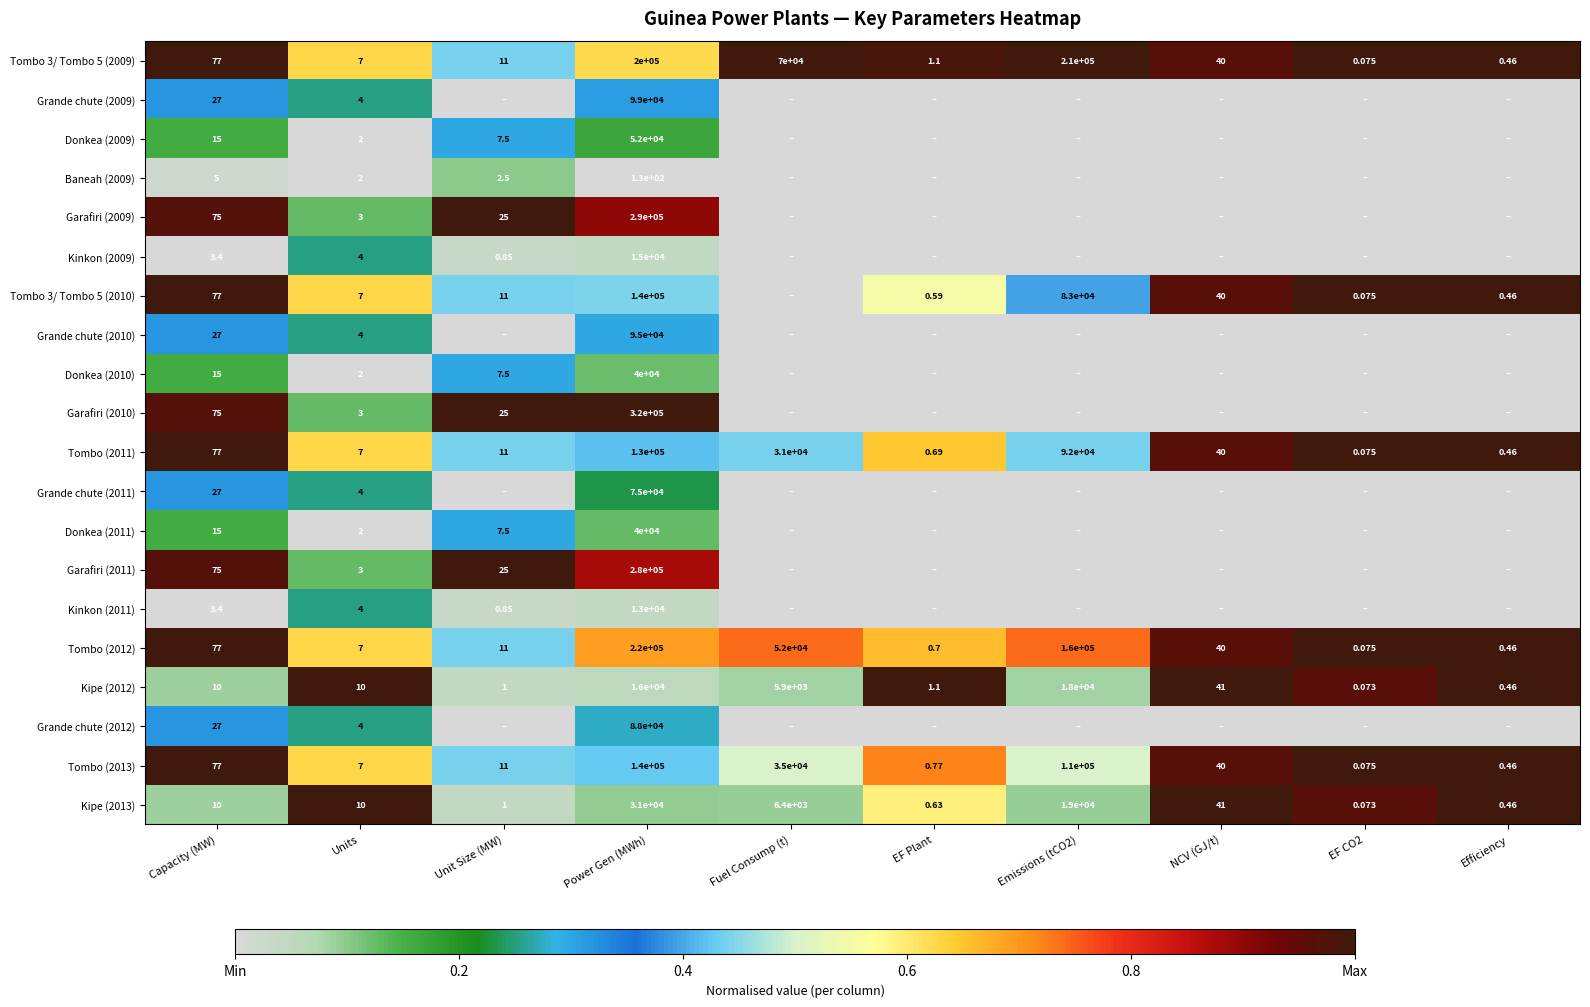

Which category has the highest value in the Kipe (2013) series?

Power Gen (MWh)